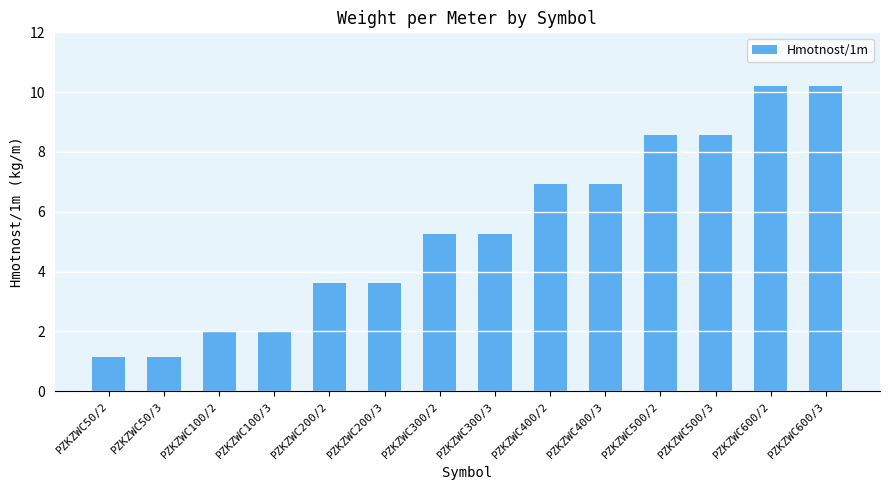

How many data points are less than 5?

6